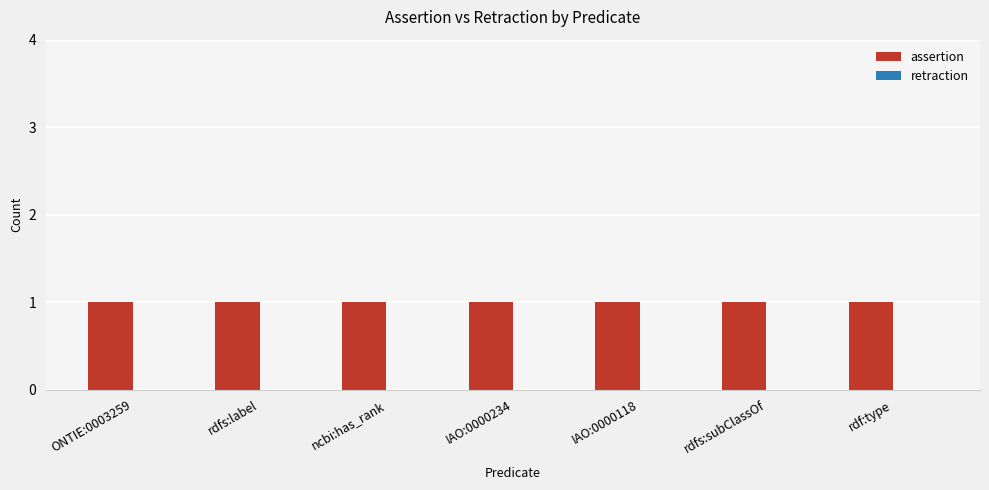

Are the bars grouped side by side (vs. stacked)?

Yes